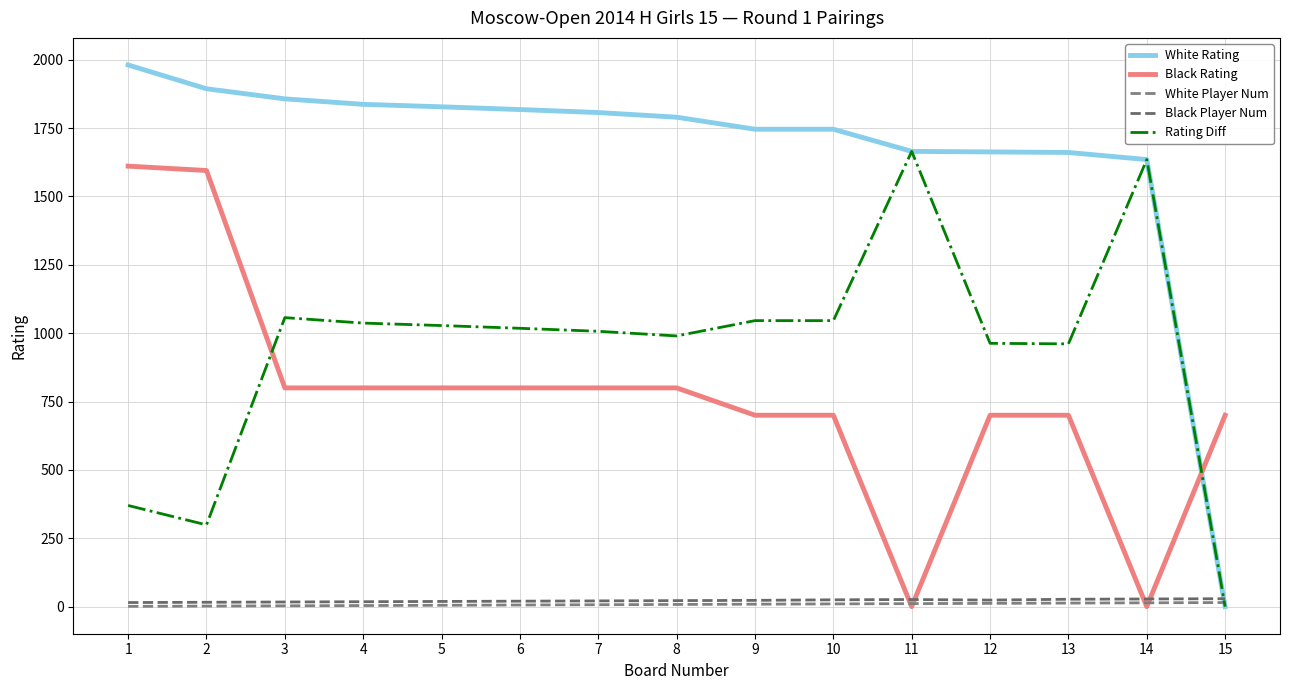

True or false: White Rating has a value of 444 at 10.

False